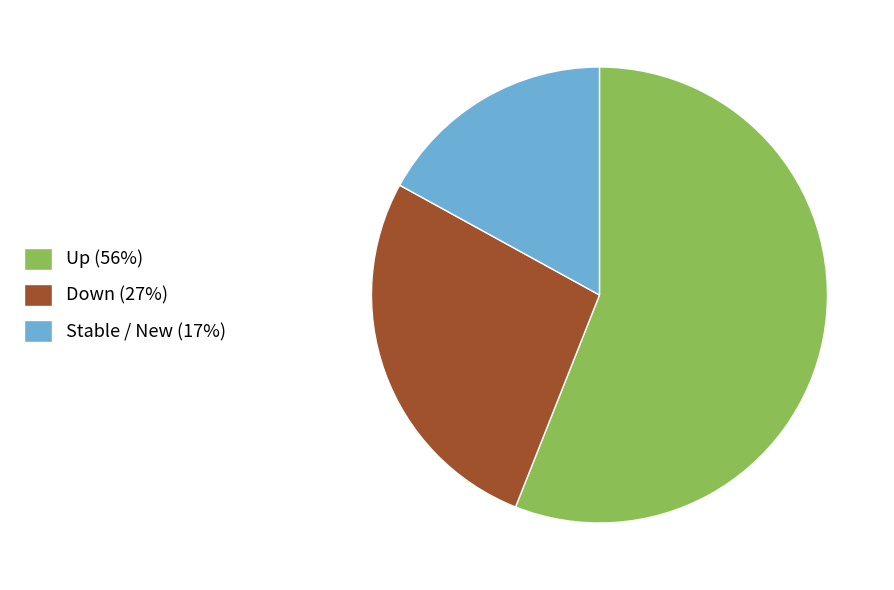

What is the ratio of the value at Stable / New (17%) to the value at Up (56%)?

0.3